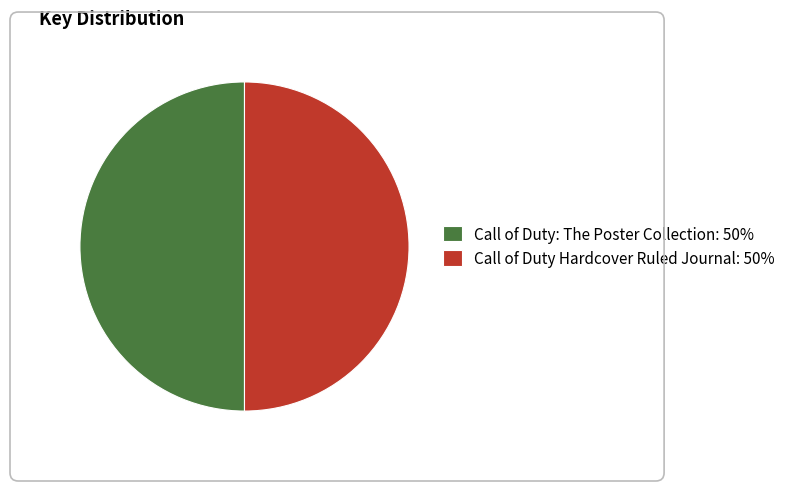

Do Call of Duty: The Poster Collection: 50% and Call of Duty Hardcover Ruled Journal: 50% together represent more than half of the pie?

Yes